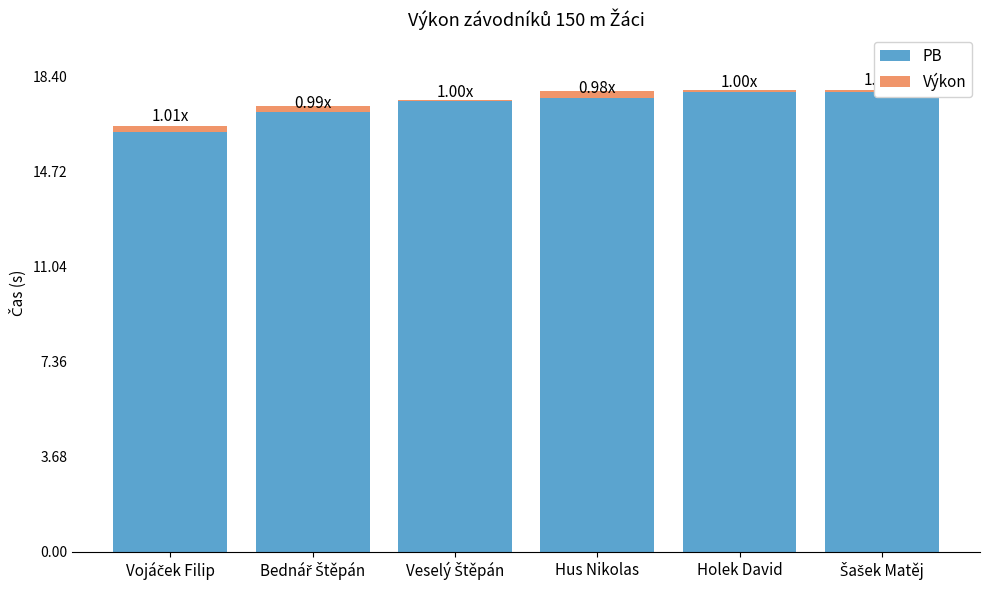

The PB series shows 17.8 at Šašek Matěj. True or false?

True